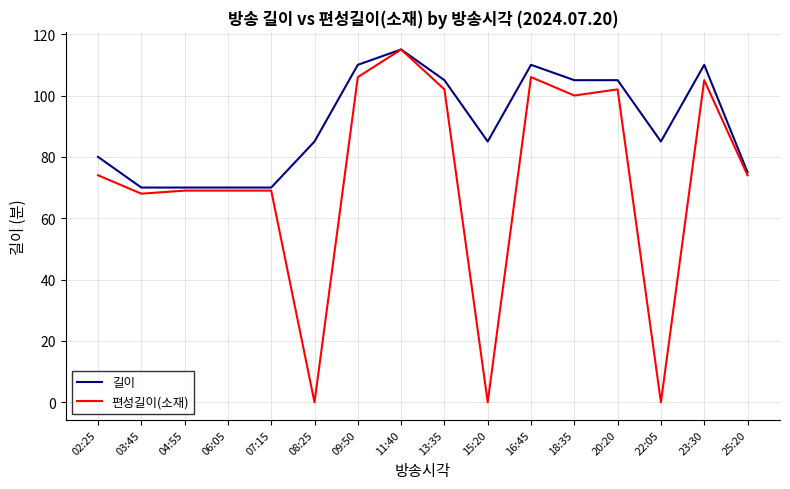

What is the total value across all series at 13:35?

207